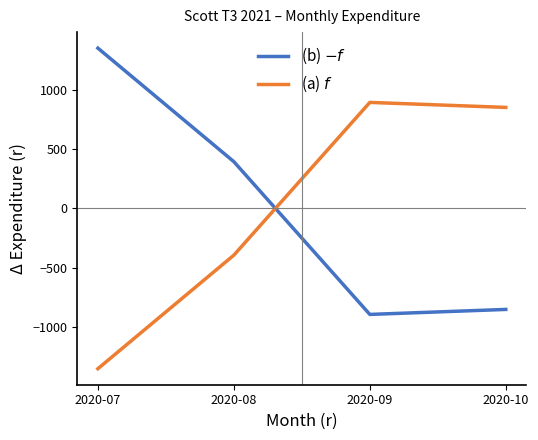

How many lines are shown in the chart?

2